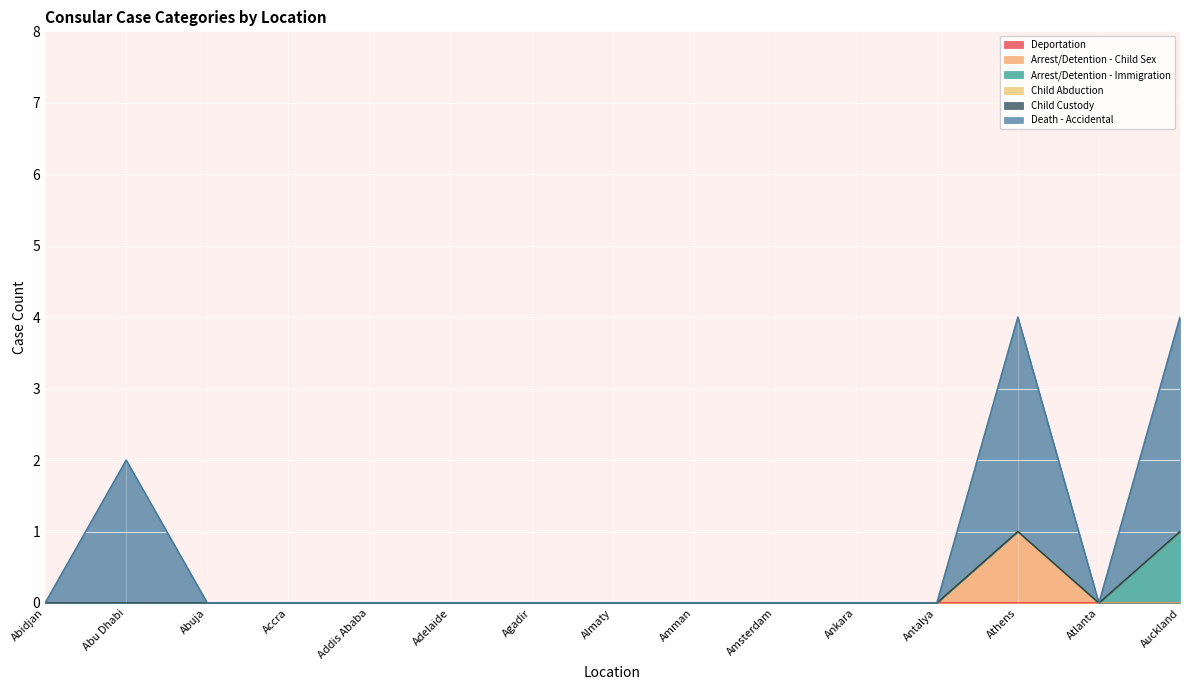

True or false: Child Abduction and Child Custody intersect in this chart.

False